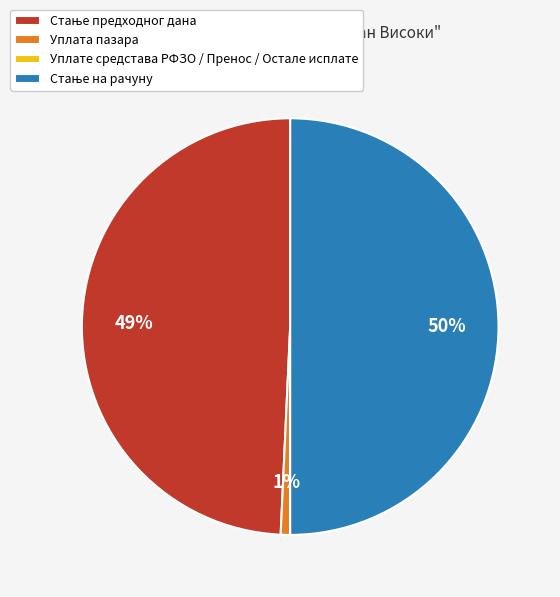

The Уплата пазара slice represents 11% of the pie. True or false?

False